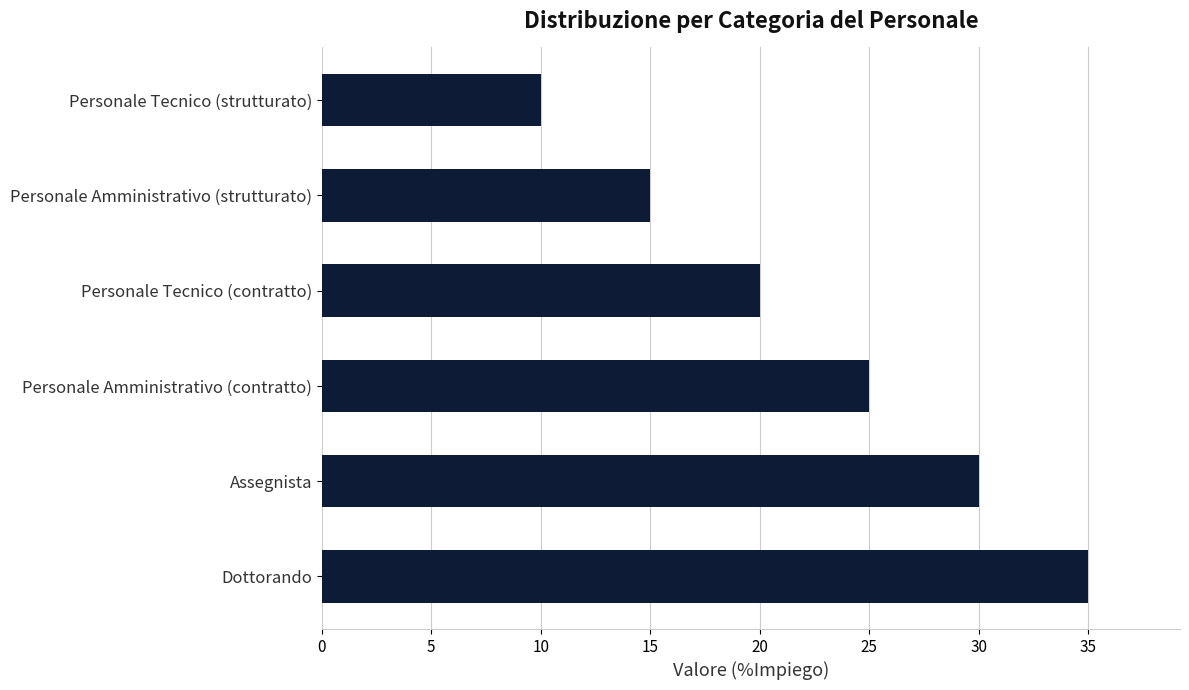

Count the values in the range 15 to 30.

4